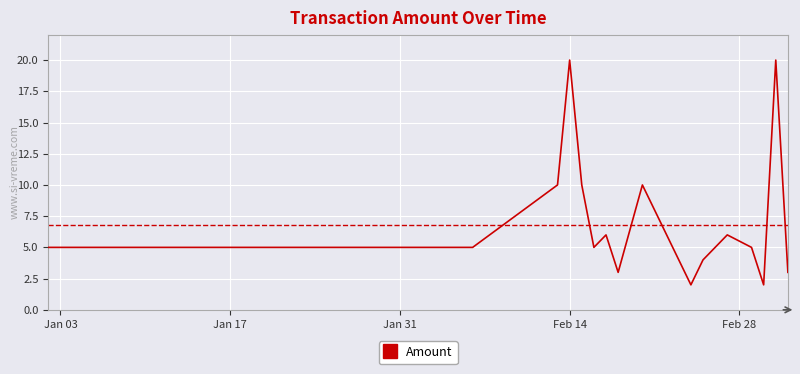

What is the maximum value shown in the chart?

20